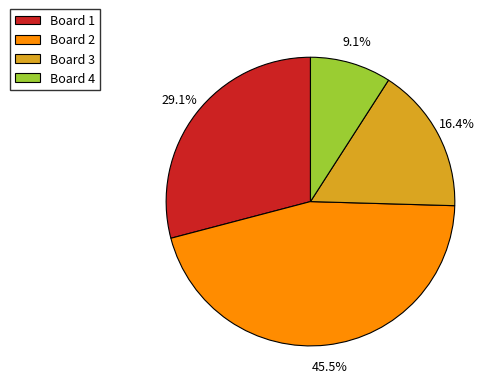

Count the number of slices in the pie.

4